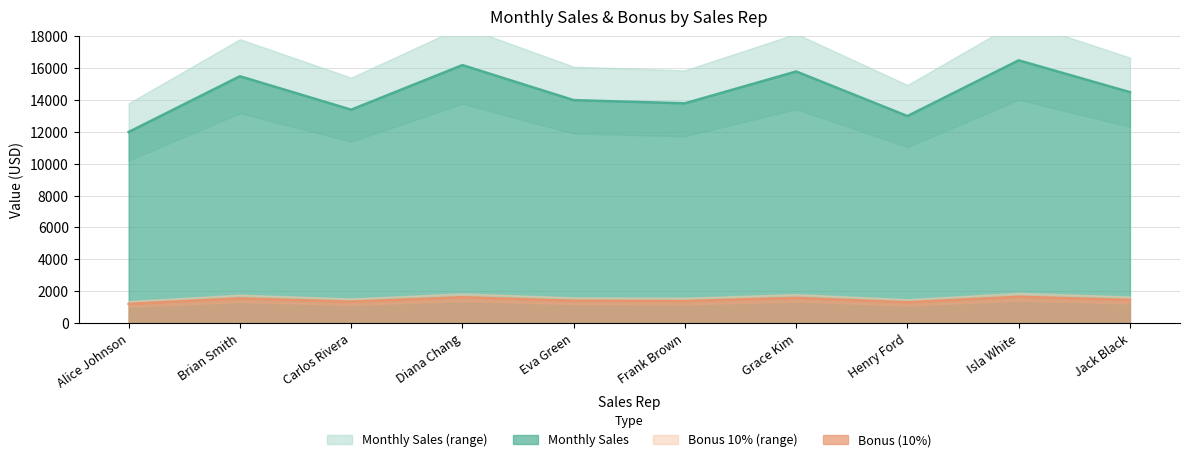

The Bonus (10%) series shows 1300 at Henry Ford. True or false?

True